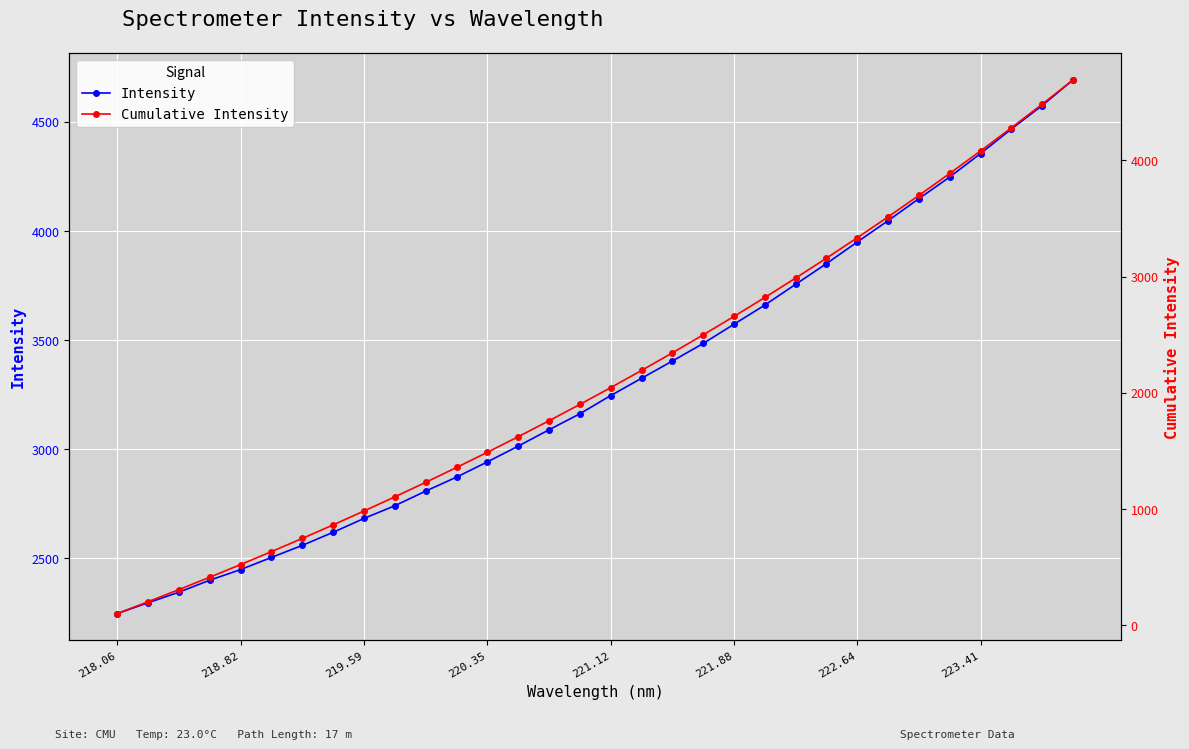

True or false: Cumulative Intensity and Intensity cross at least once.

False